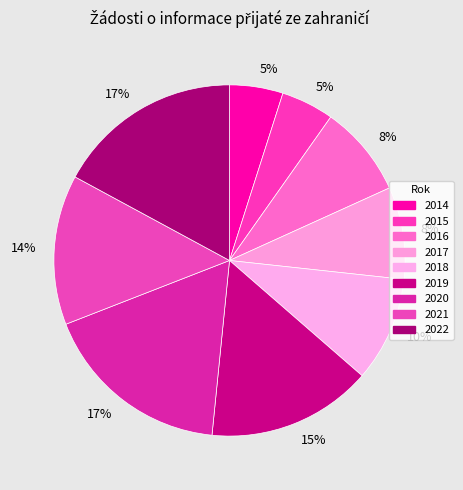

How many segments does this pie chart have?

9